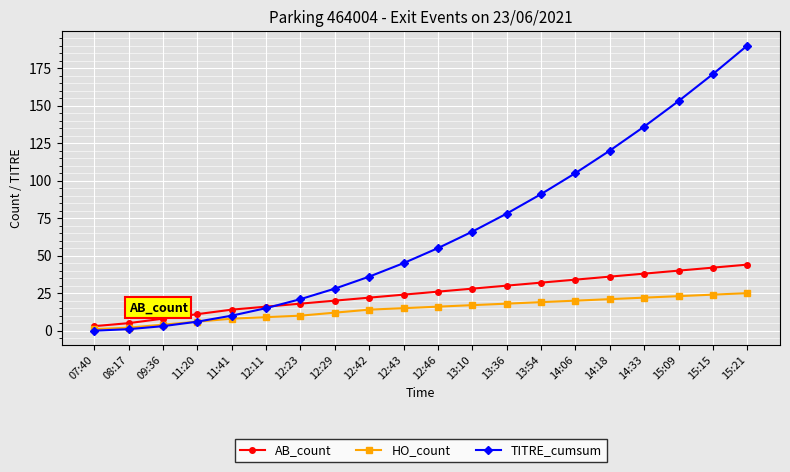

What is the label of the 17th point from the left?

14:33